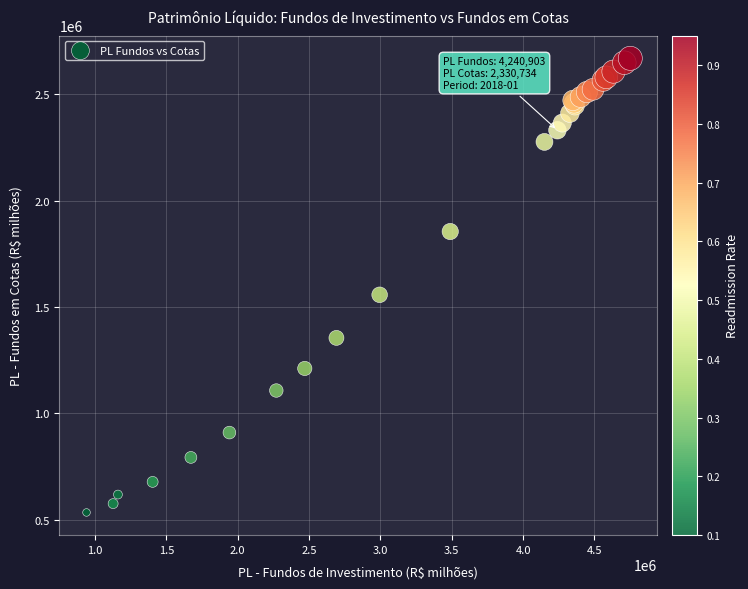

What Y value in the scatter plot is closest to 1601289?

1557046.0